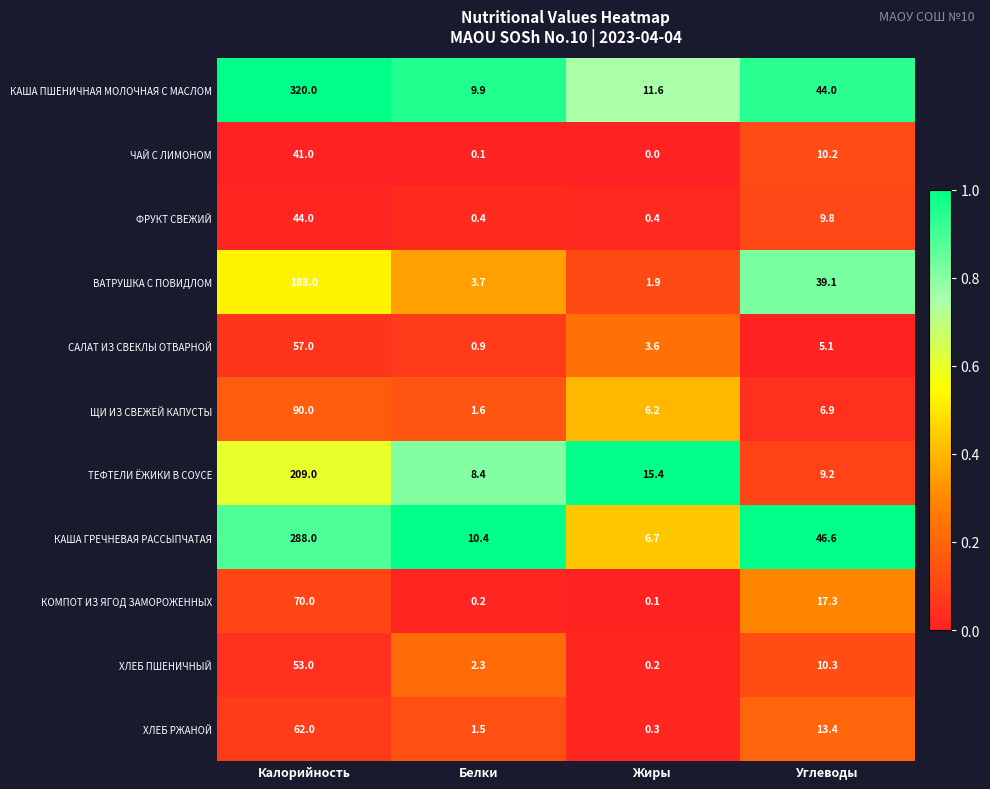

What is the difference between the ХЛЕБ РЖАНОЙ values at Углеводы and Калорийность?

48.6